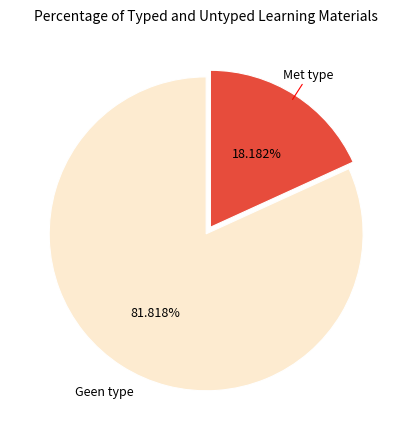

Is there a majority slice in this chart?

Yes